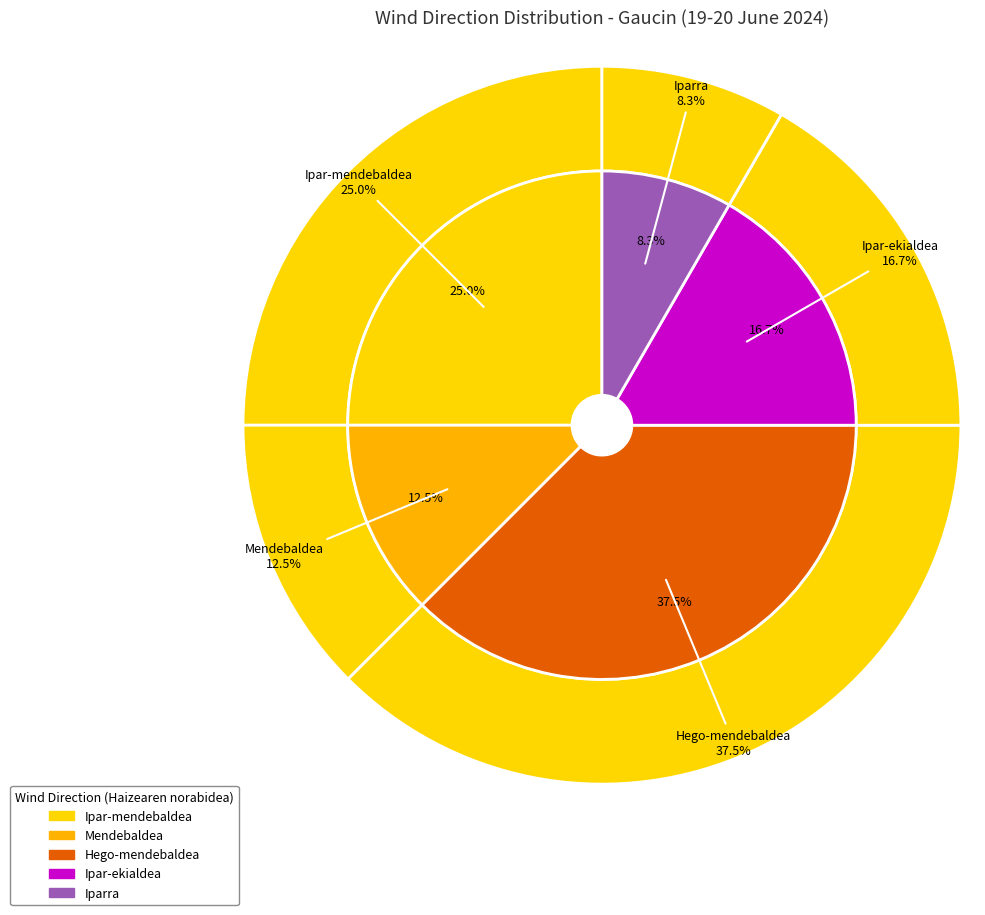

What is the smallest slice in the pie chart?

Iparra